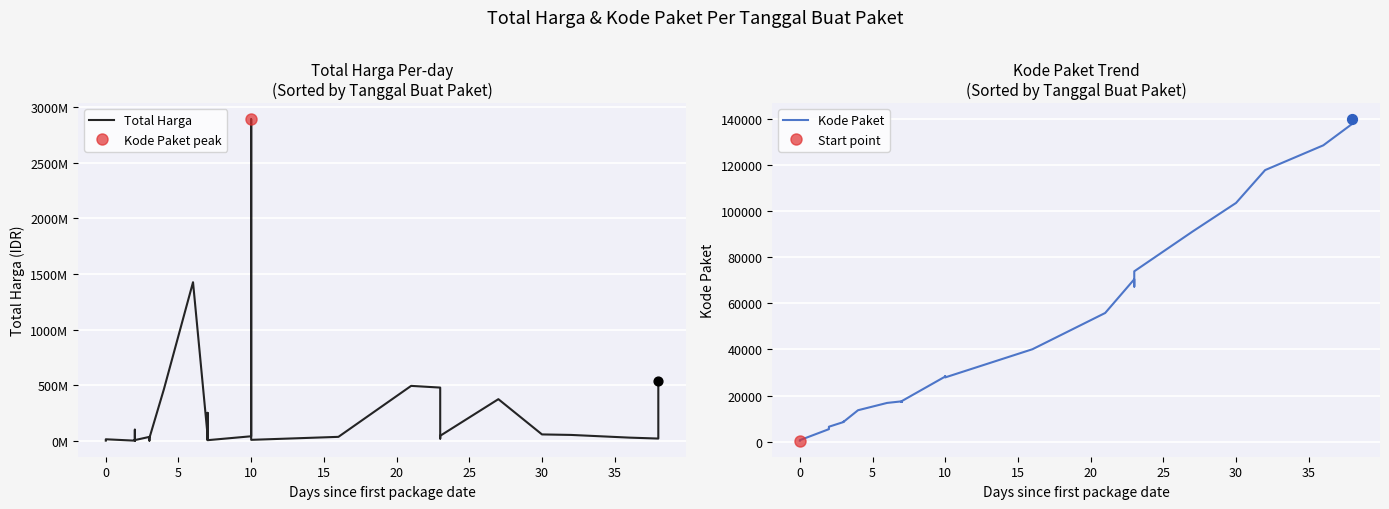

Which series has the largest total across all categories?

Total Harga